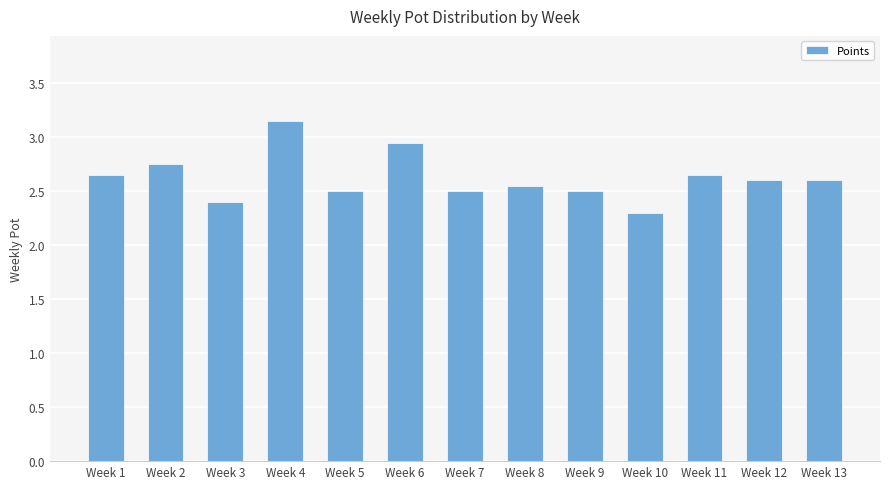

At which category does the chart reach its peak across all series?

Week 4